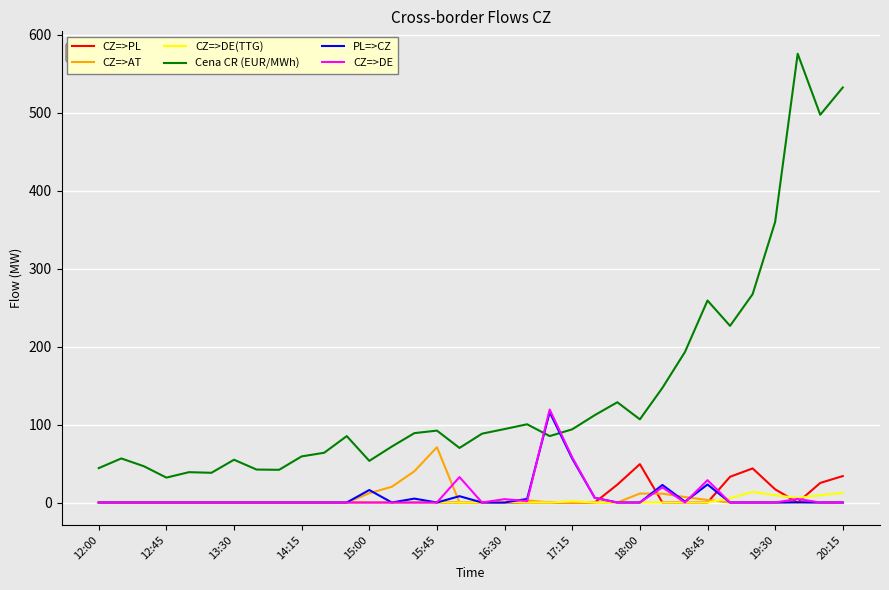

How many values in the CZ=>DE(TTG) series exceed 0?

8